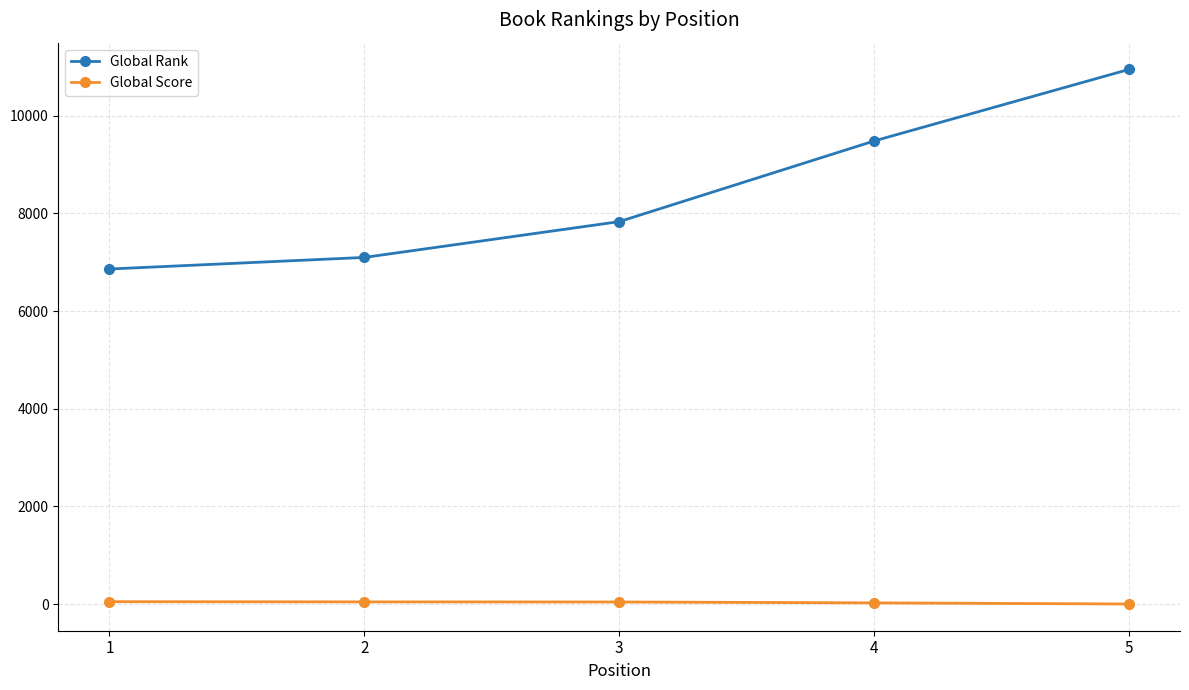

True or false: Global Score and Global Rank cross at least once.

False